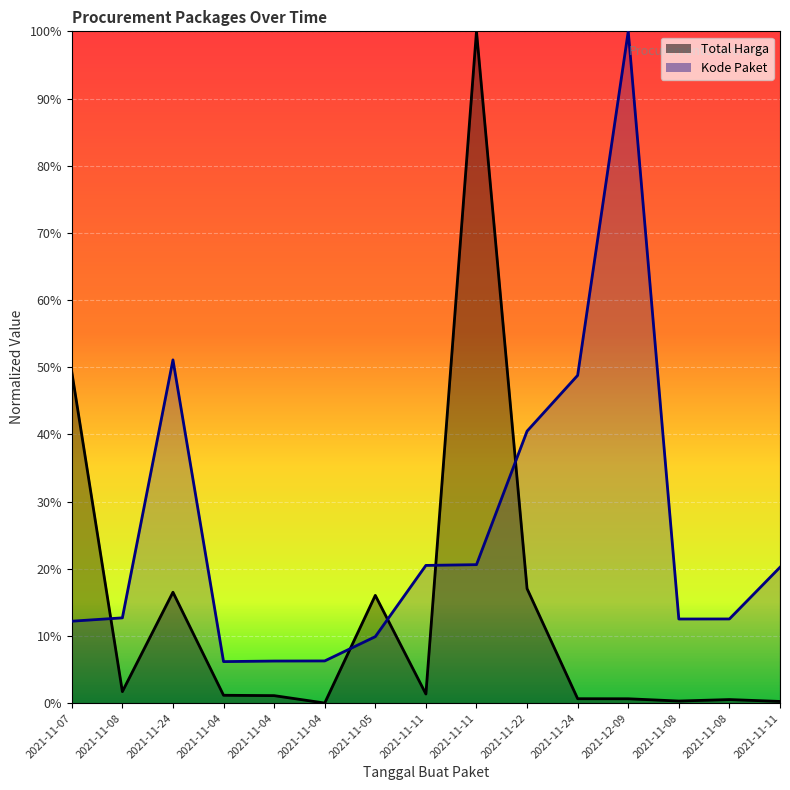

What is the label of the 13th point from the right?

2021-11-24